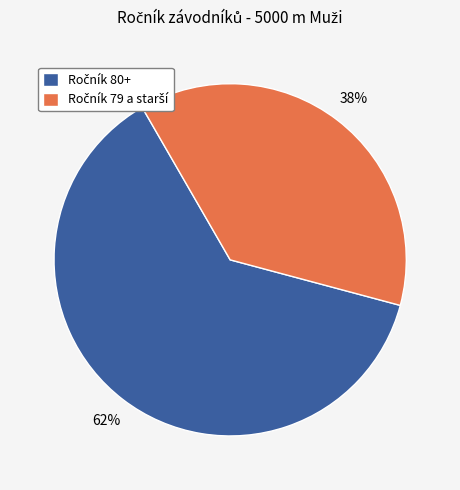

To the nearest percent, what is the average slice percentage?

50%